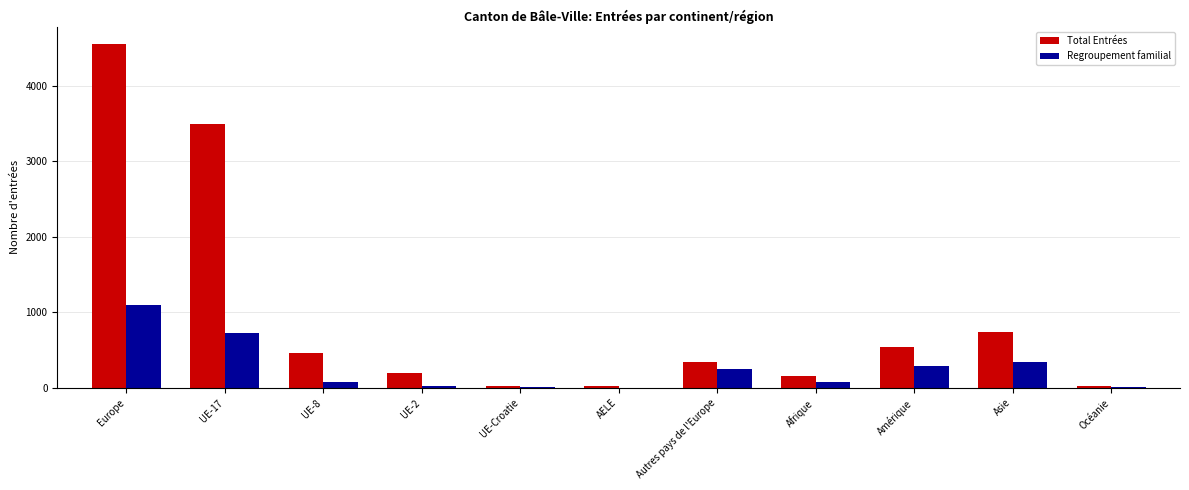

What is the greatest value displayed?

4556